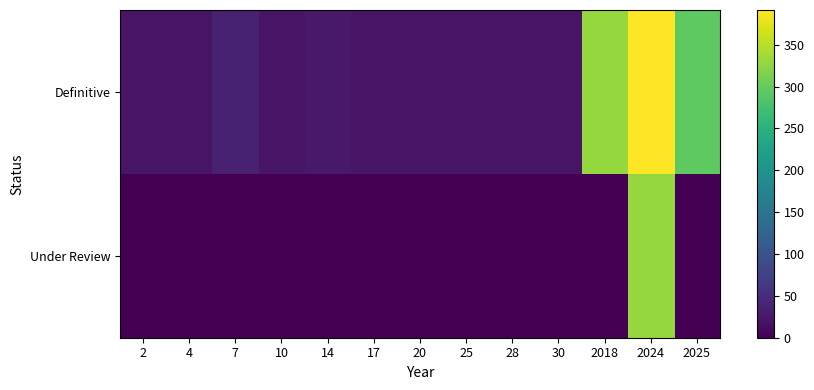

Which series has the largest total across all categories?

Definitive